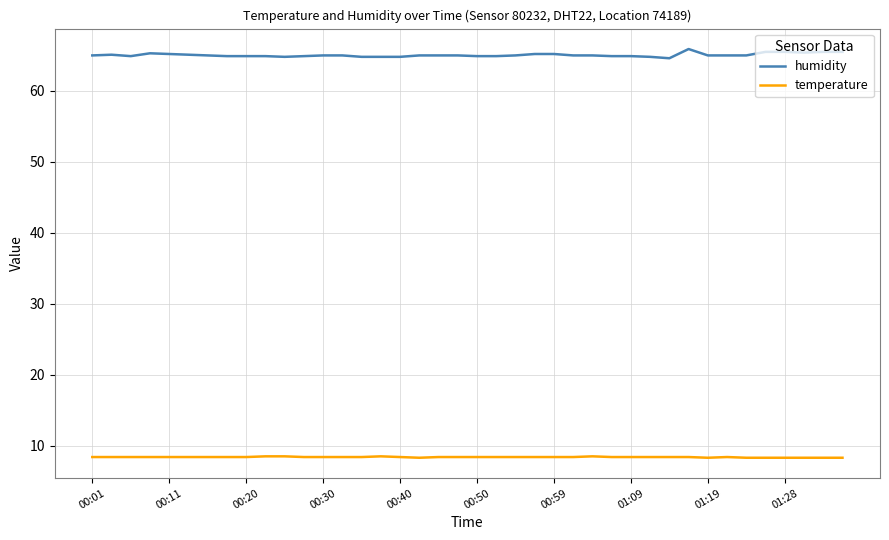

List the series in order of their overall mean, highest first.

humidity, temperature